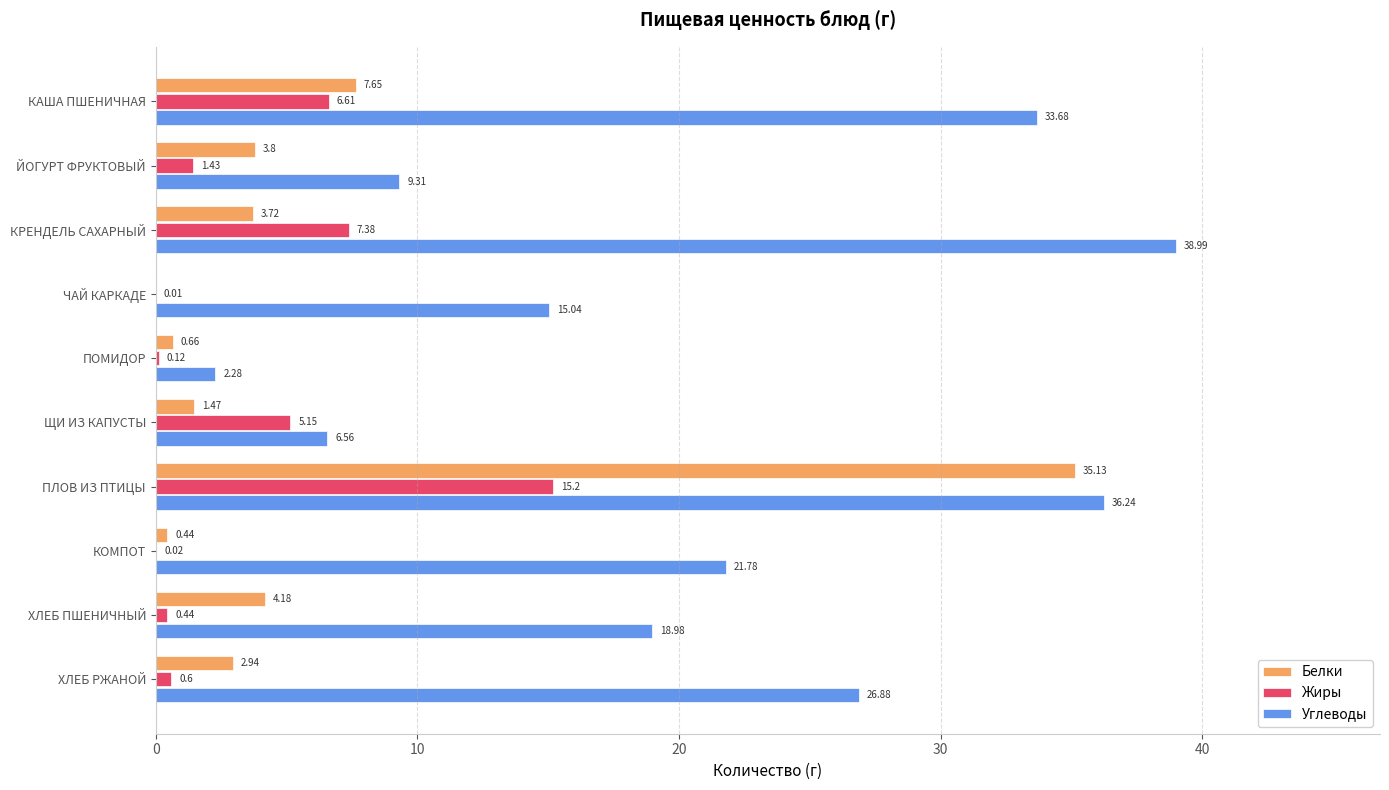

Between ЩИ ИЗ КАПУСТЫ and КОМПОТ, which series saw the biggest shift?

Углеводы